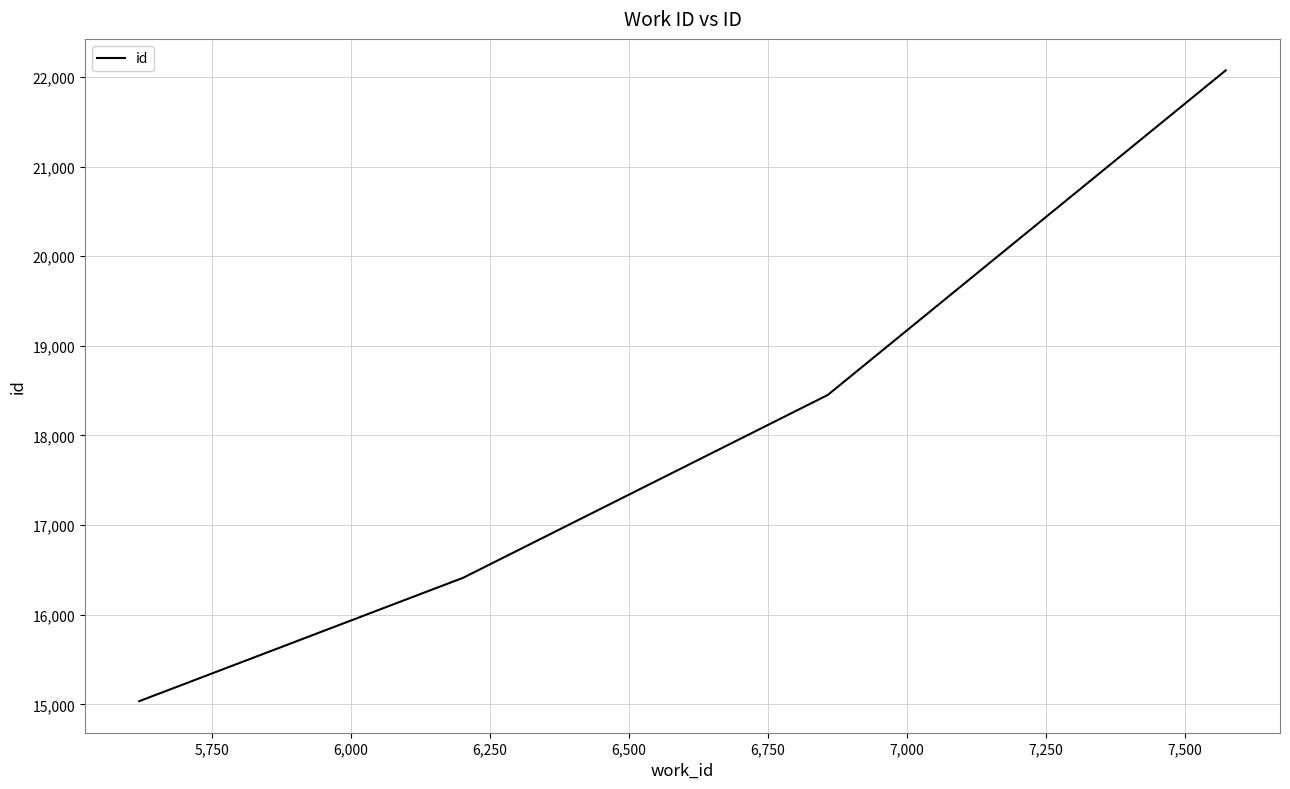

What is the difference between the maximum and minimum values?

7036